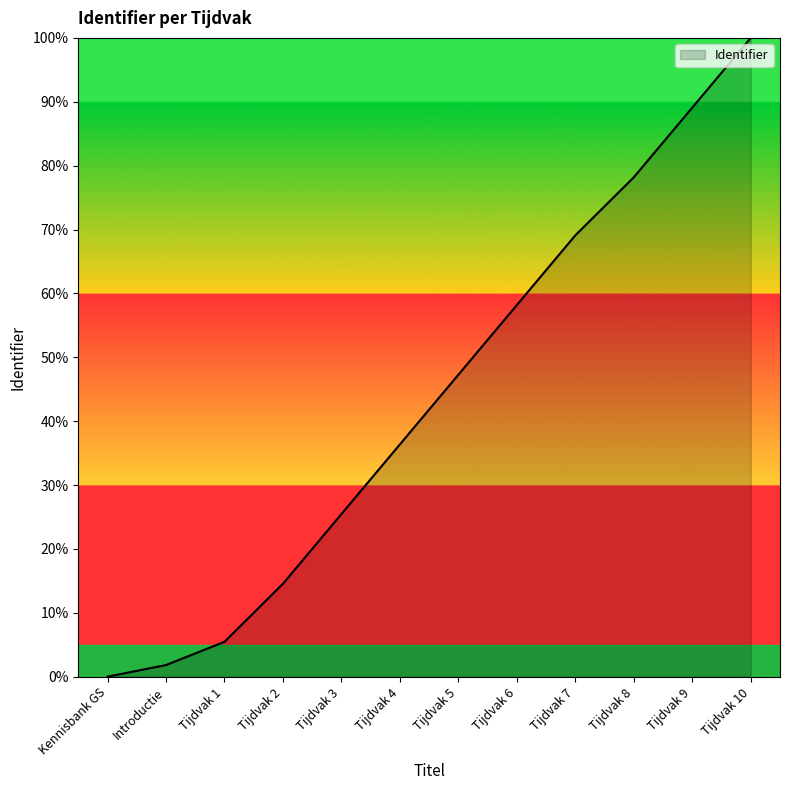

How many lines are shown in the chart?

1